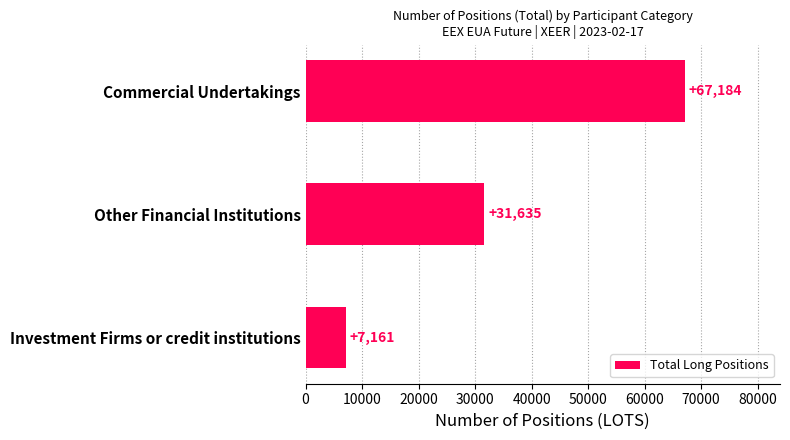

Is it true that the value at Investment Firms or credit institutions is 4056?

False